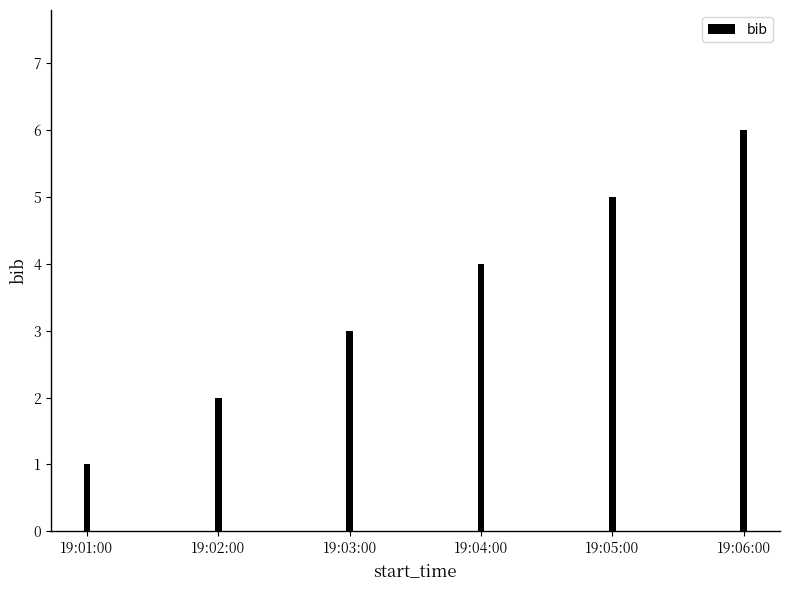

What is the sum of the values at 19:06:00 and 19:02:00?

8